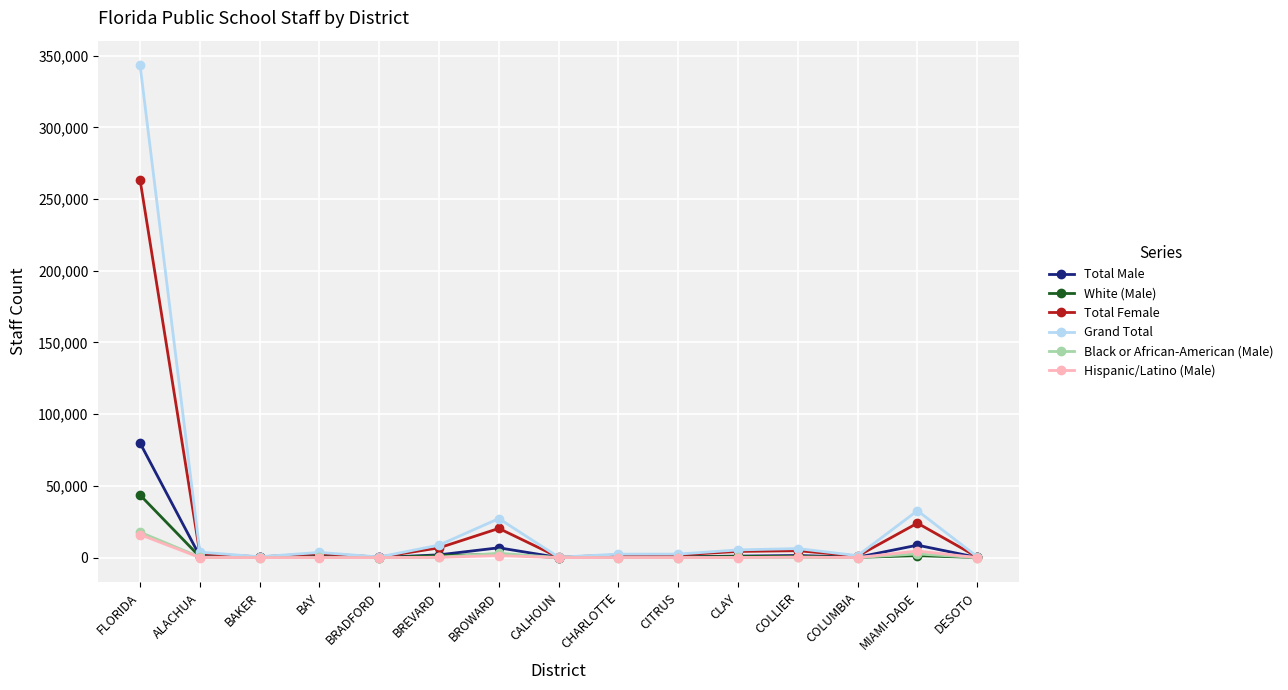

What is the label of the 10th point from the right?

BREVARD